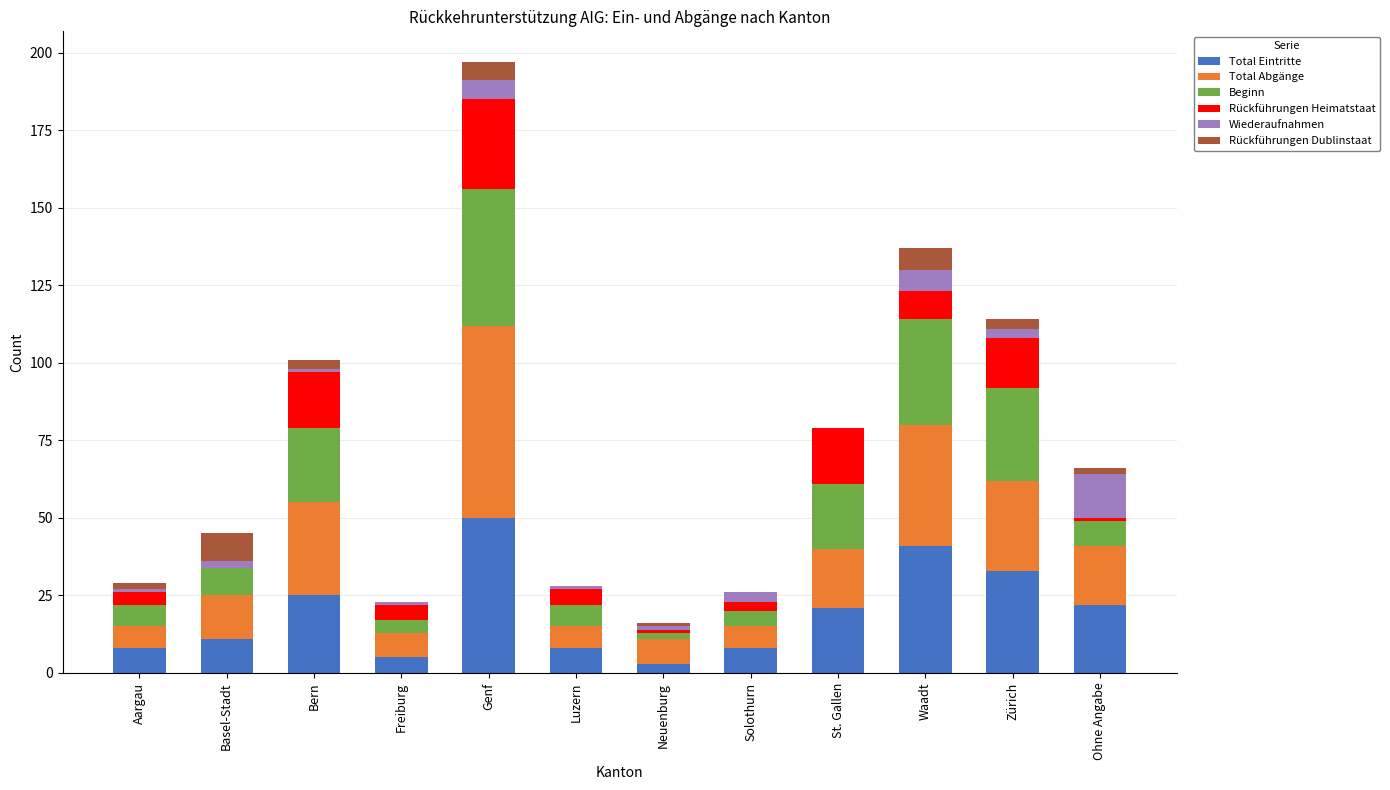

What are all the series names shown in the legend?

Total Eintritte, Total Abgänge, Beginn, Rückführungen Heimatstaat, Wiederaufnahmen, Rückführungen Dublinstaat